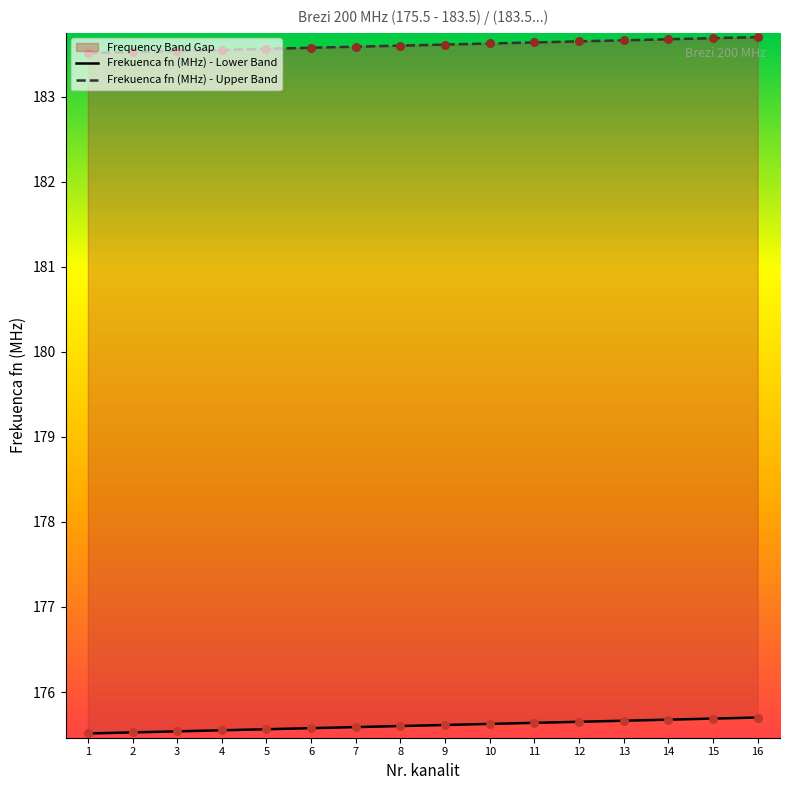

What are all the series names shown in the legend?

Frekuenca fn (MHz) - Lower Band, Frekuenca fn (MHz) - Upper Band